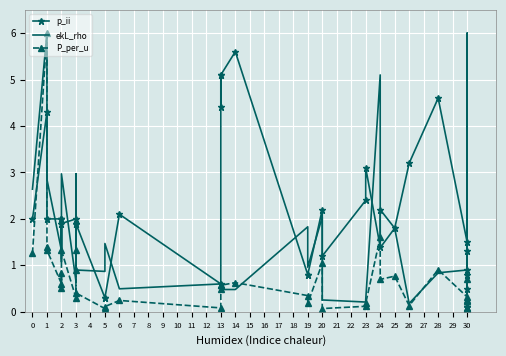

What is the highest value of the p_ii series?

5.6